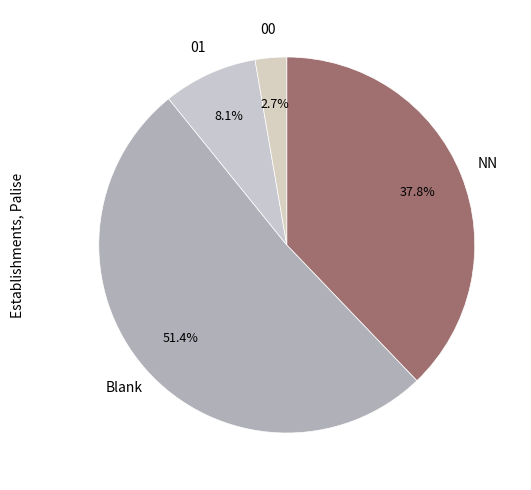

Between Blank and NN, which is larger?

Blank